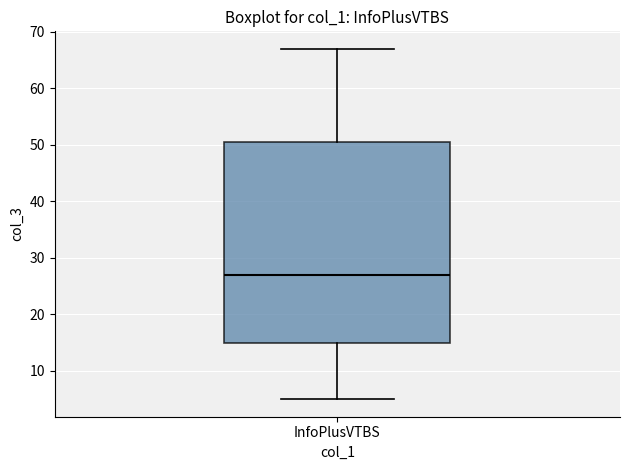

Where does the upper whisker of the box for InfoPlusVTBS end on the y-axis? The values are not printed on the chart, so give them approximately, as read against the axis.

67